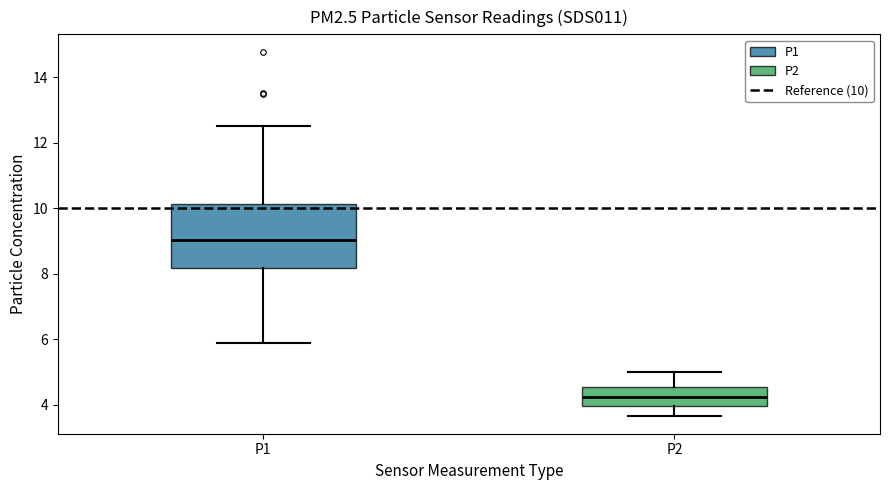

Reading left to right, transcribe this box plot: for each box, give where its median line is, the range the box spans, and where its two whiskers end, as read against the y-axis. The values are not printed on the chart, so give them approximately, as read against the axis.

P1: median 9.0, box 8.2 to 10.2, whiskers 5.8 to 12.6
P2: median 4.2, box 4.0 to 4.6, whiskers 3.6 to 5.0